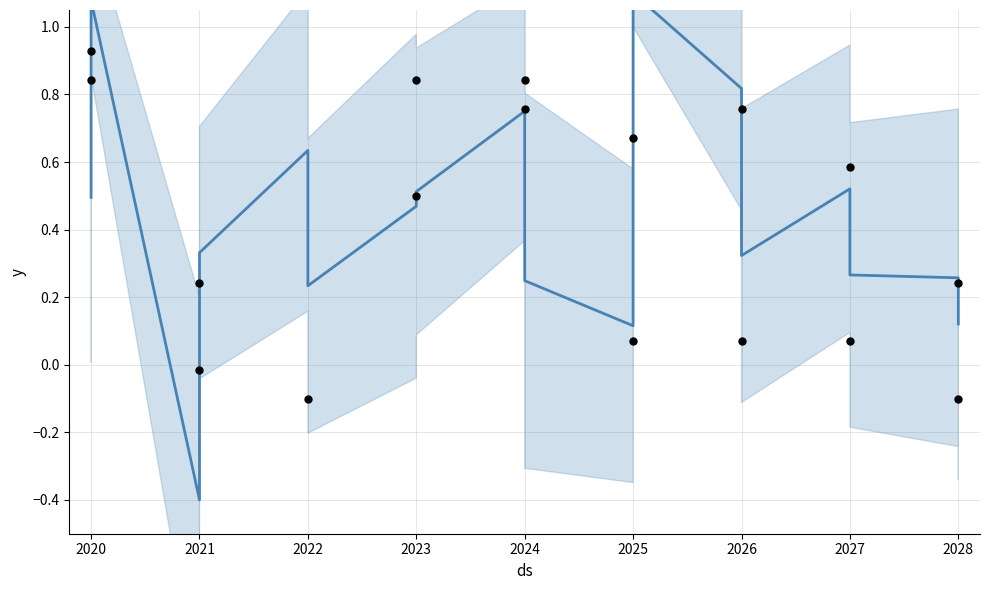

Which series reaches the maximum Y coordinate?

MEAN